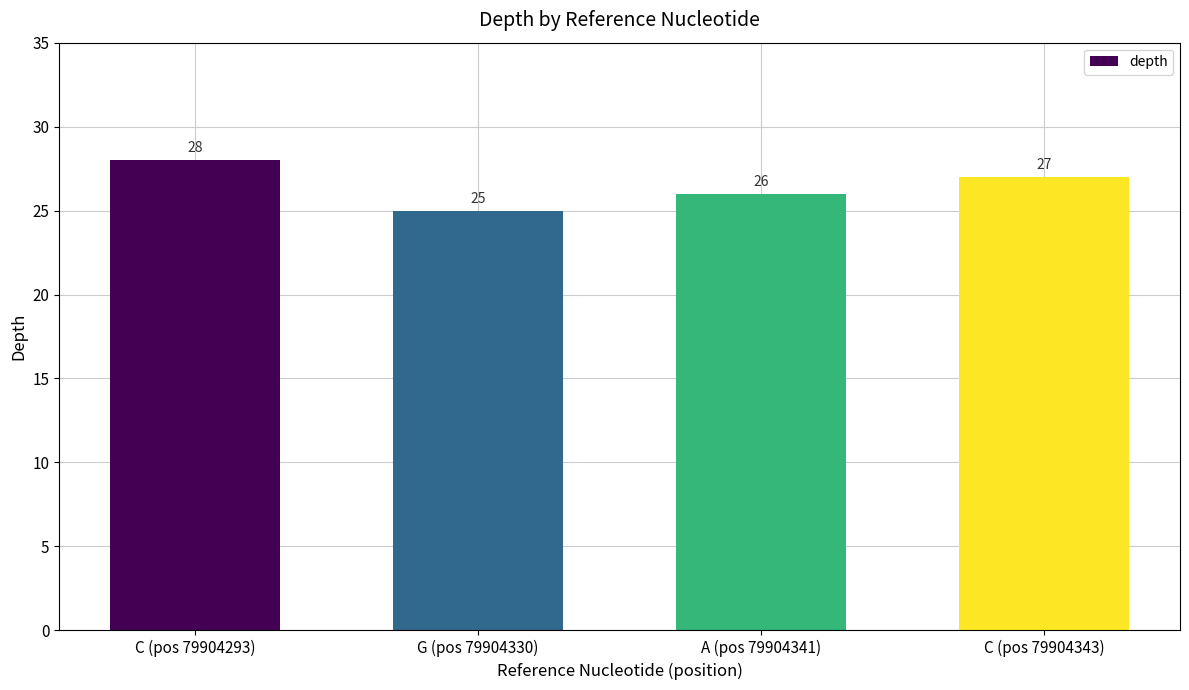

Which label corresponds to the largest value in the chart?

C (pos 79904293)